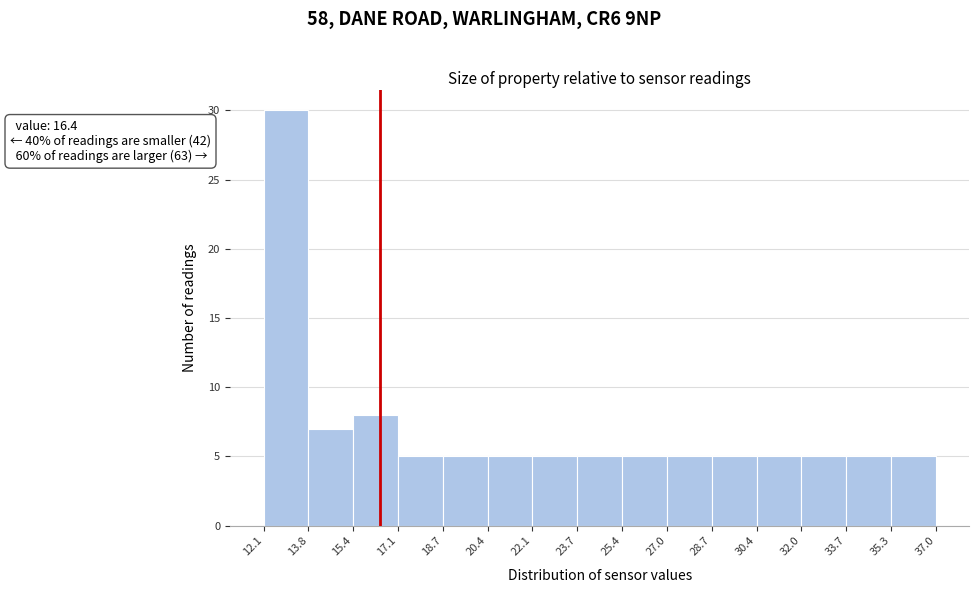

Which range on the x-axis has the tallest bar?

12.1 to 13.8